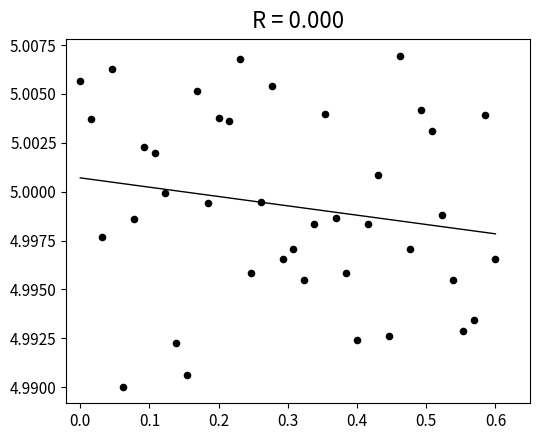

What is the range of X values (max minus min)?

0.6